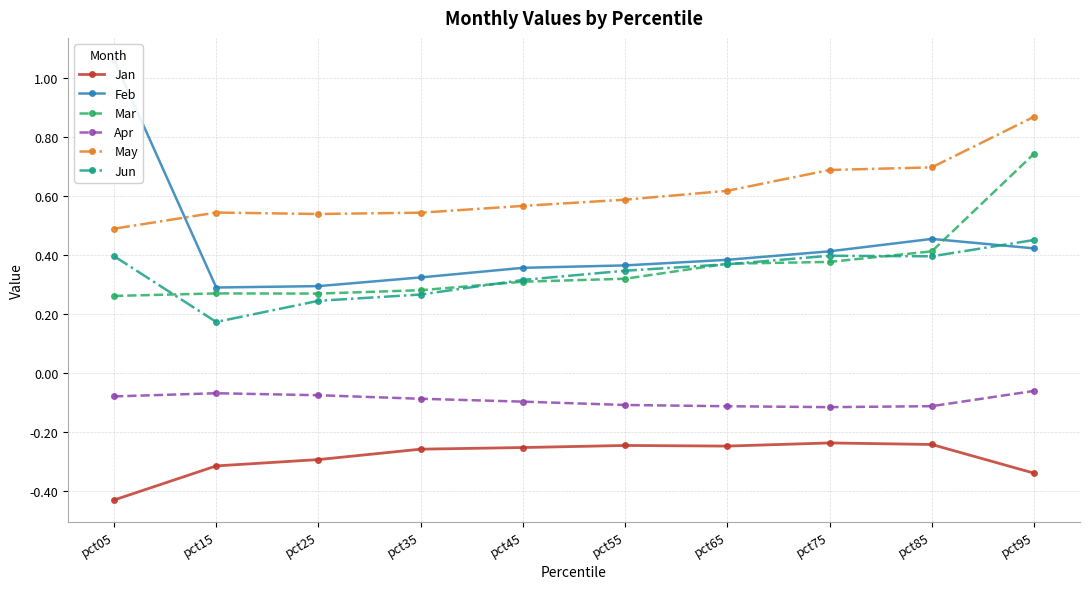

At which category does the chart reach its peak across all series?

pct05